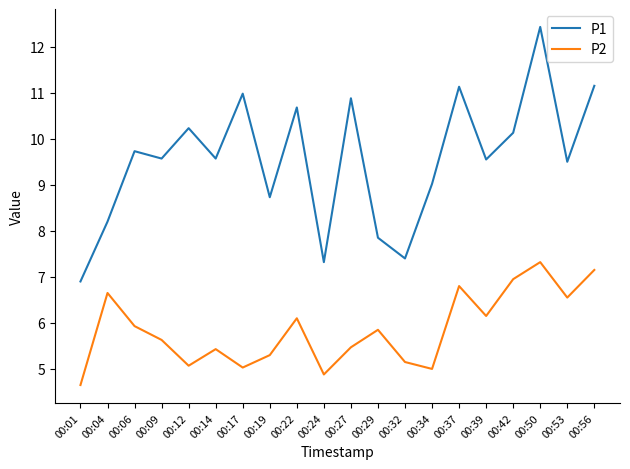

What is the difference between the highest and lowest values at 00:06?

3.8